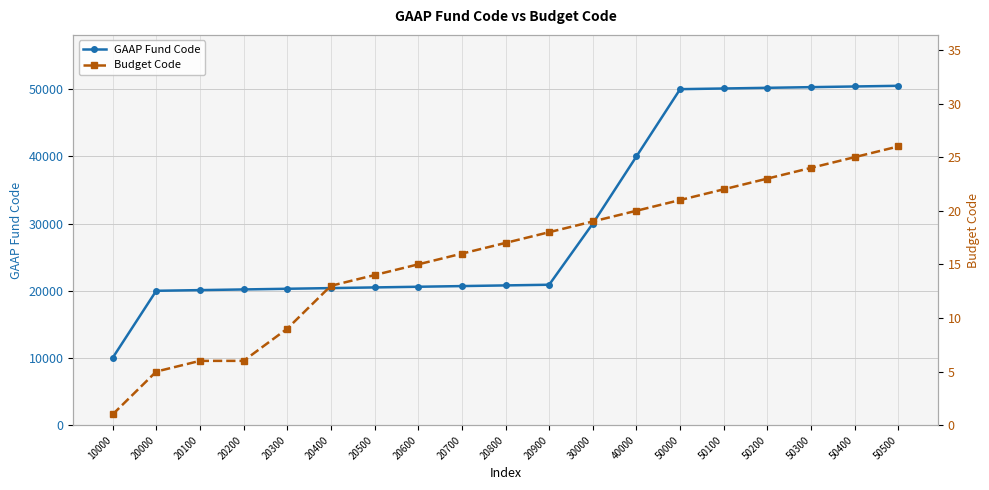

At which label is GAAP Fund Code closest to 30250?

30000